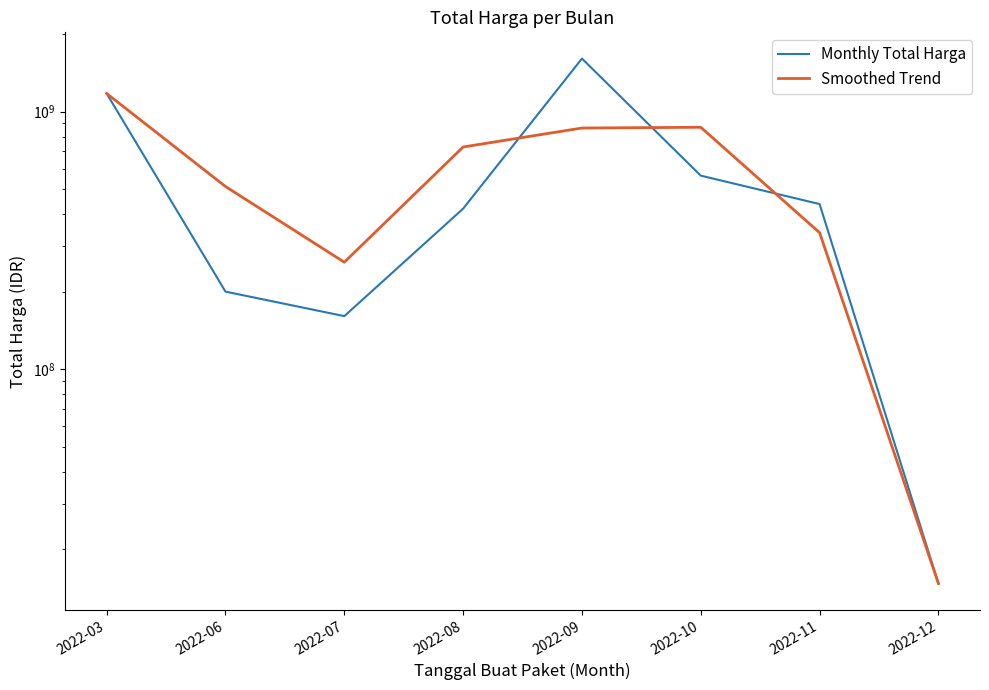

What is the value of the Smoothed Trend point at the 7th from the left?

338860383.3